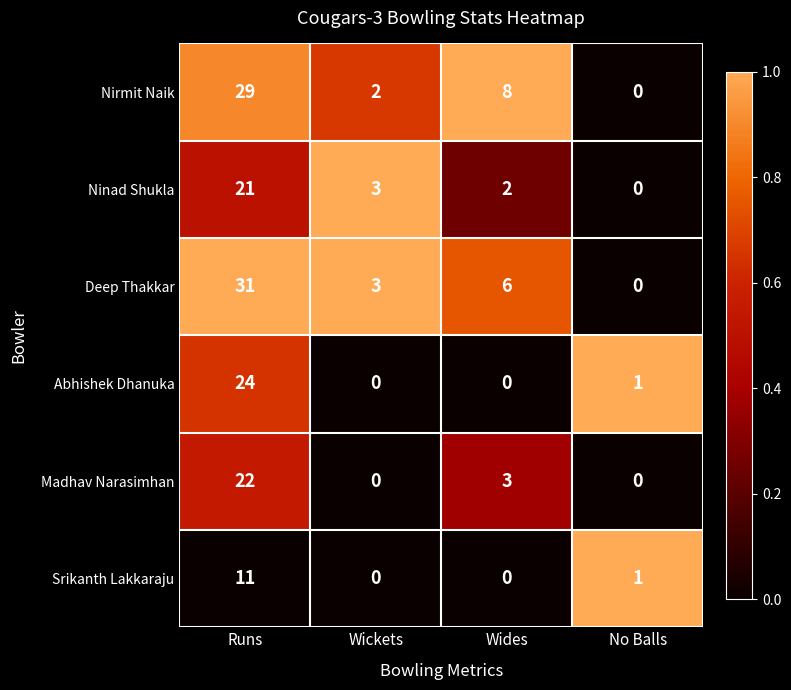

Reading left to right, list all the values displayed in this chart.

Nirmit Naik: 29	2	8	0
Ninad Shukla: 21	3	2	0
Deep Thakkar: 31	3	6	0
Abhishek Dhanuka: 24	0	0	1
Madhav Narasimhan: 22	0	3	0
Srikanth Lakkaraju: 11	0	0	1